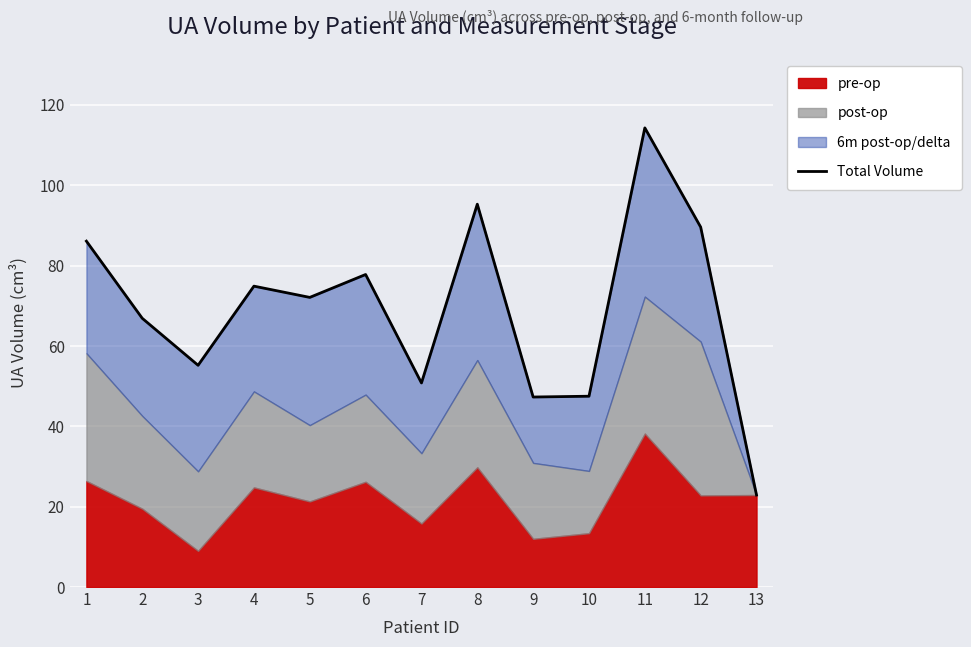

Rank the categories by value from lowest to highest.

13, 9, 10, 7, 3, 2, 5, 4, 6, 1, 12, 8, 11